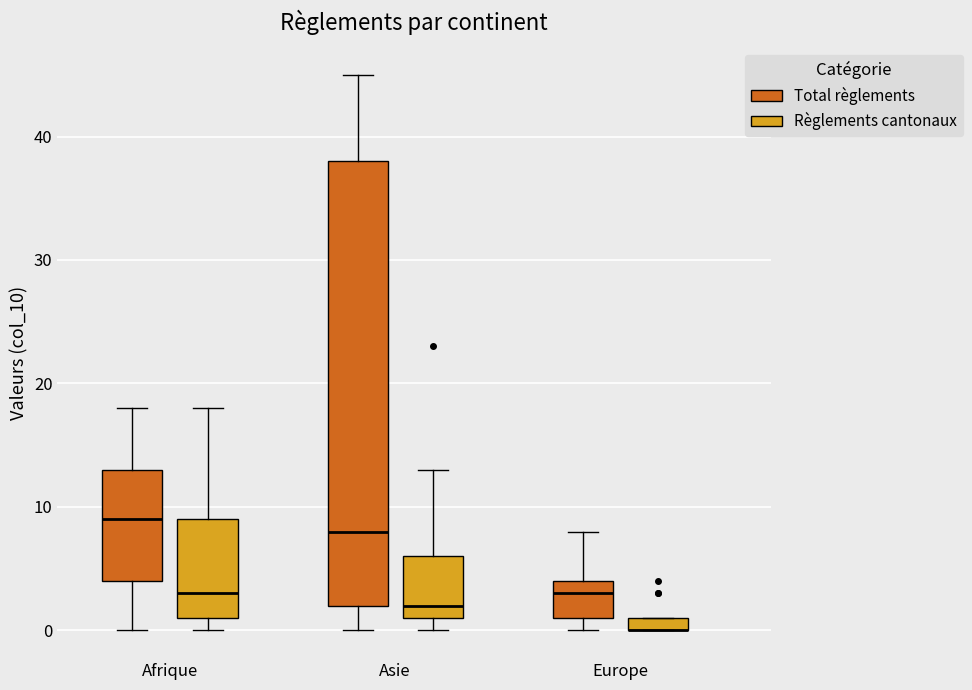

Comparing the boxes themselves (not the whiskers), which one is the tallest?

Asie (Total règlements)